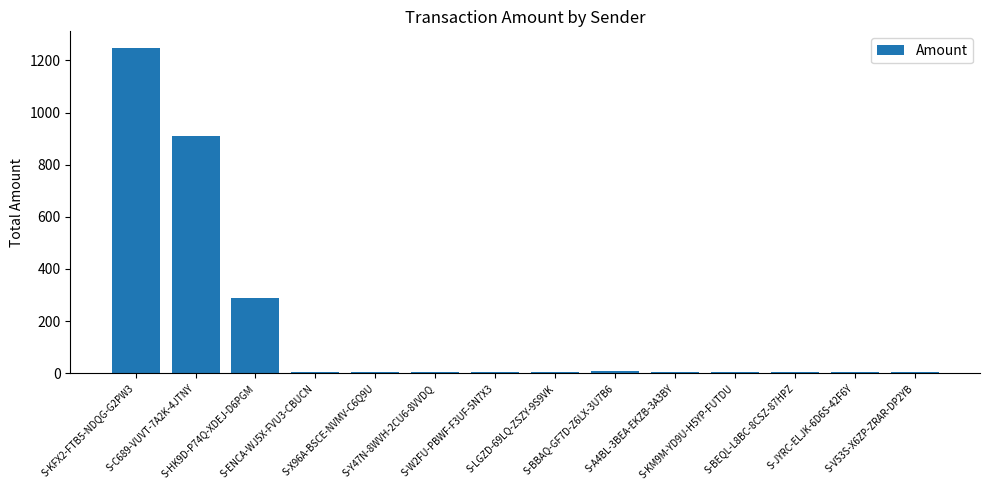

Which has a higher value, S-A4BL-3BEA-EKZB-3A3BY or S-KFX2-FTB5-NDQG-G2PW3?

S-KFX2-FTB5-NDQG-G2PW3